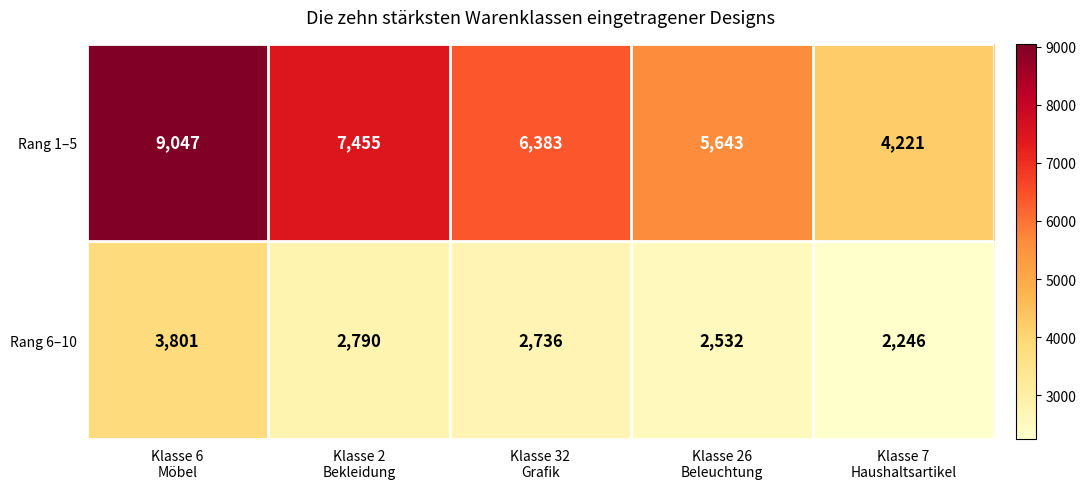

At which category is the sum across all series the highest?

Klasse 6
Möbel